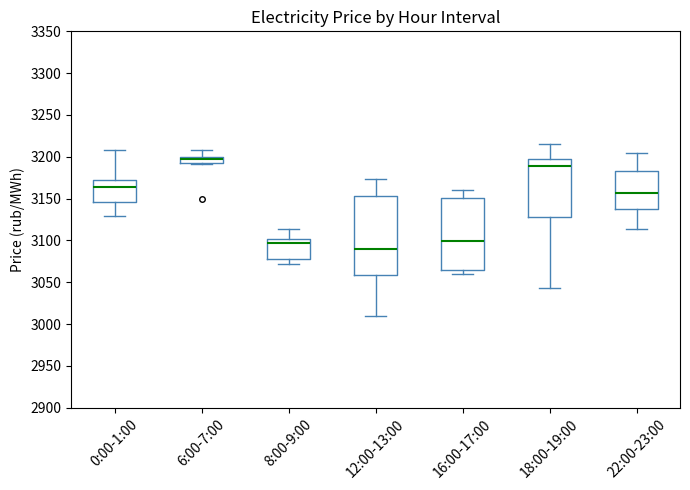

Reading left to right, read every box against the y-axis: the position of its median line, the range the box covers, and the ends of its whiskers. The values are not printed on the chart, so give them approximately, as read against the axis.

0:00-1:00: median 3165, box 3145 to 3170, whiskers 3130 to 3210
6:00-7:00: median 3195, box 3190 to 3200, whiskers 3190 to 3210
8:00-9:00: median 3095, box 3080 to 3100, whiskers 3070 to 3115
12:00-13:00: median 3090, box 3060 to 3155, whiskers 3010 to 3175
16:00-17:00: median 3100, box 3065 to 3150, whiskers 3060 to 3160
18:00-19:00: median 3190, box 3125 to 3200, whiskers 3045 to 3215
22:00-23:00: median 3155, box 3140 to 3185, whiskers 3115 to 3205